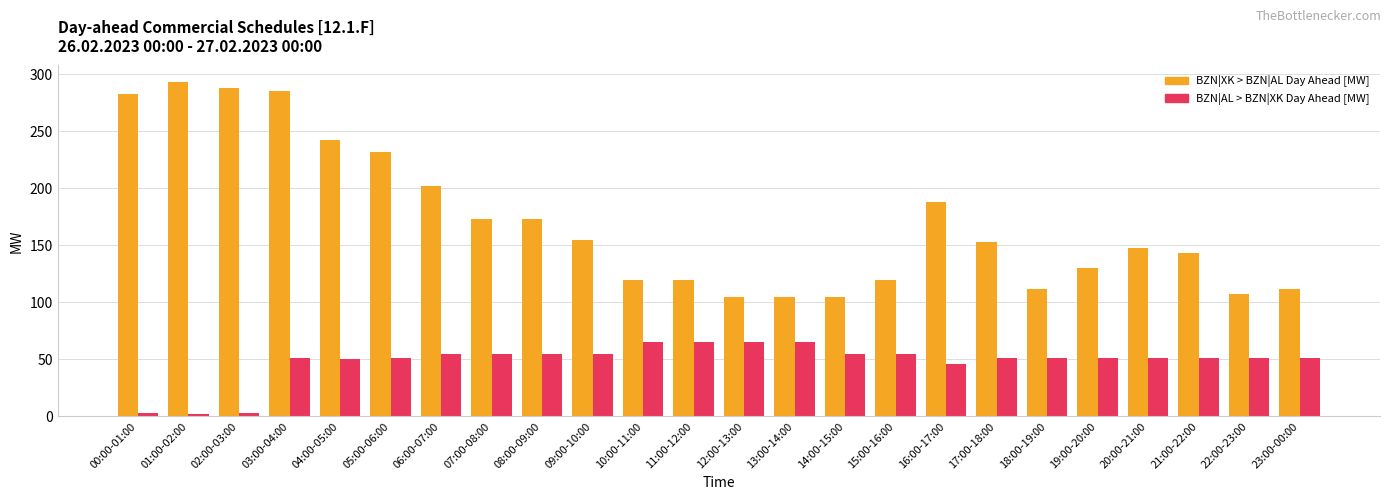

What is the label of the 6th bar from the right?

18:00-19:00